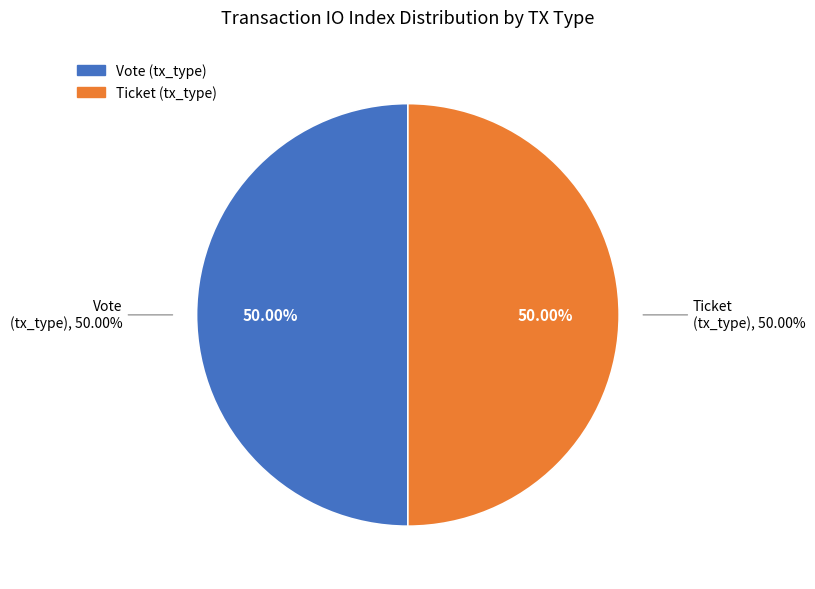

Is there a majority slice in this chart?

Yes